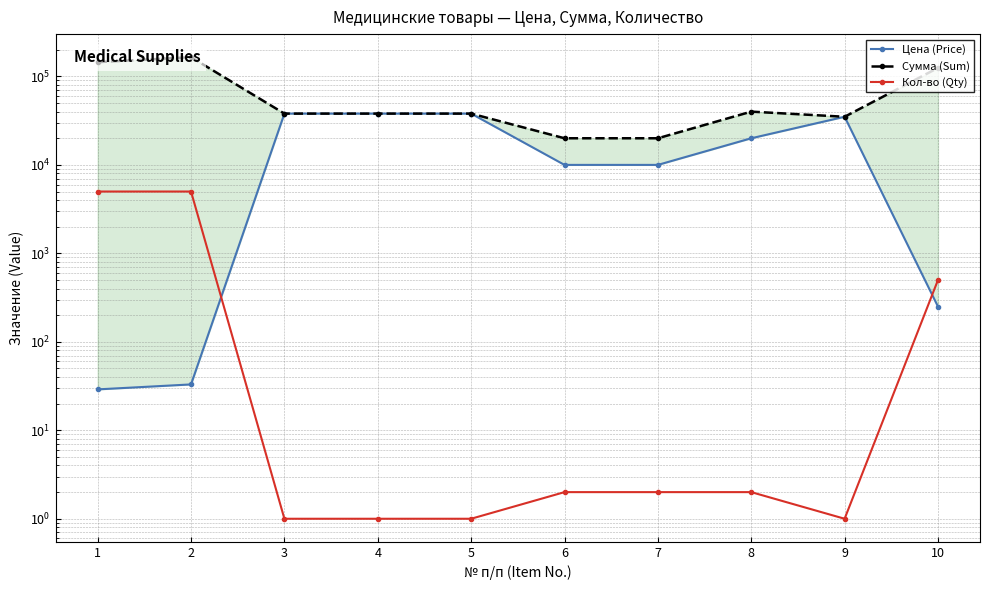

At how many categories does at least one series exceed 4809?

10